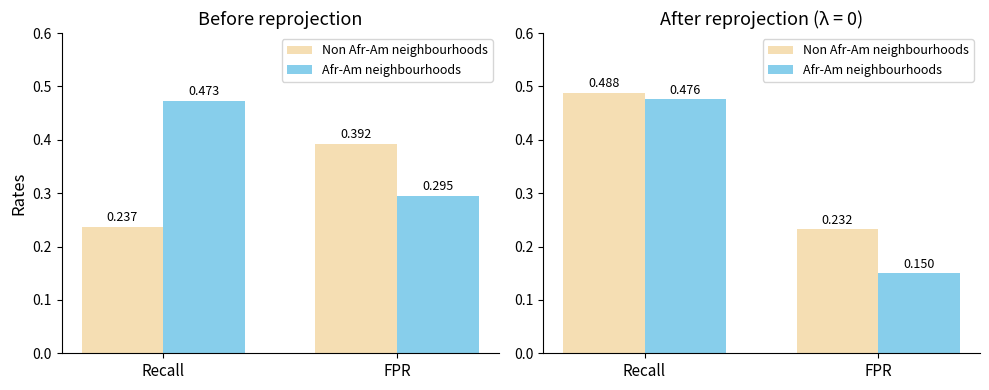

True or false: Non Afr-Am neighbourhoods has a value of 0.2 at FPR.

True